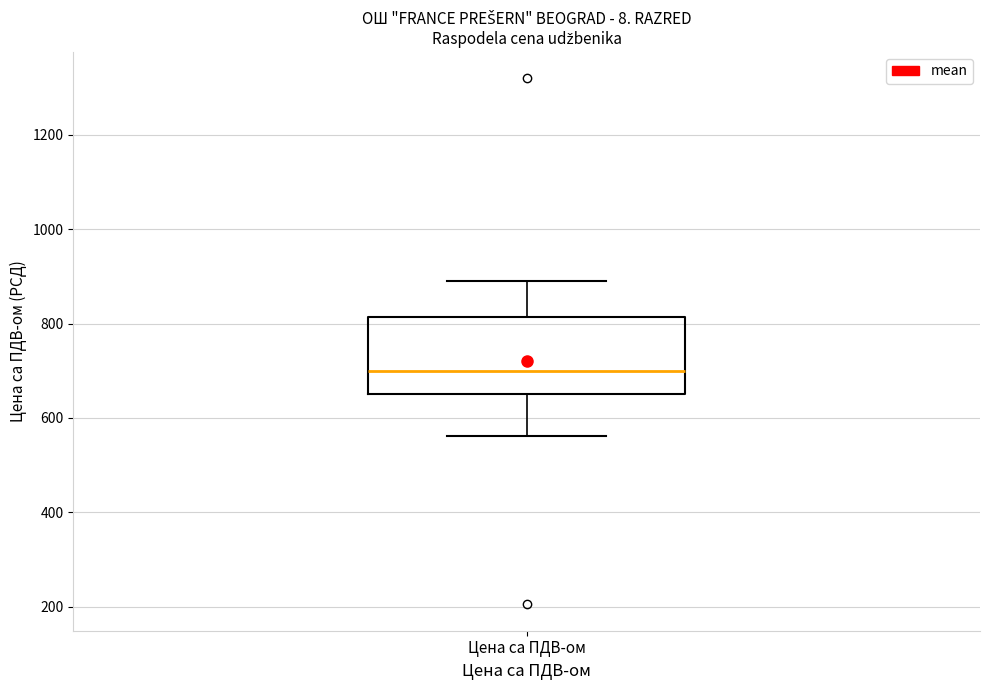

Transcribe this box plot: give where the median line is, the range the box spans, and where the two whiskers end, as read against the y-axis. The values are not printed on the chart, so give them approximately, as read against the axis.

median 700, box 660 to 820, whiskers 560 to 900